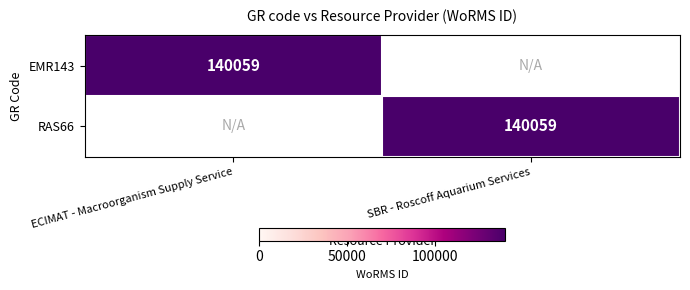

The value of RAS66 at SBR - Roscoff Aquarium Services is 140059. True or false?

True